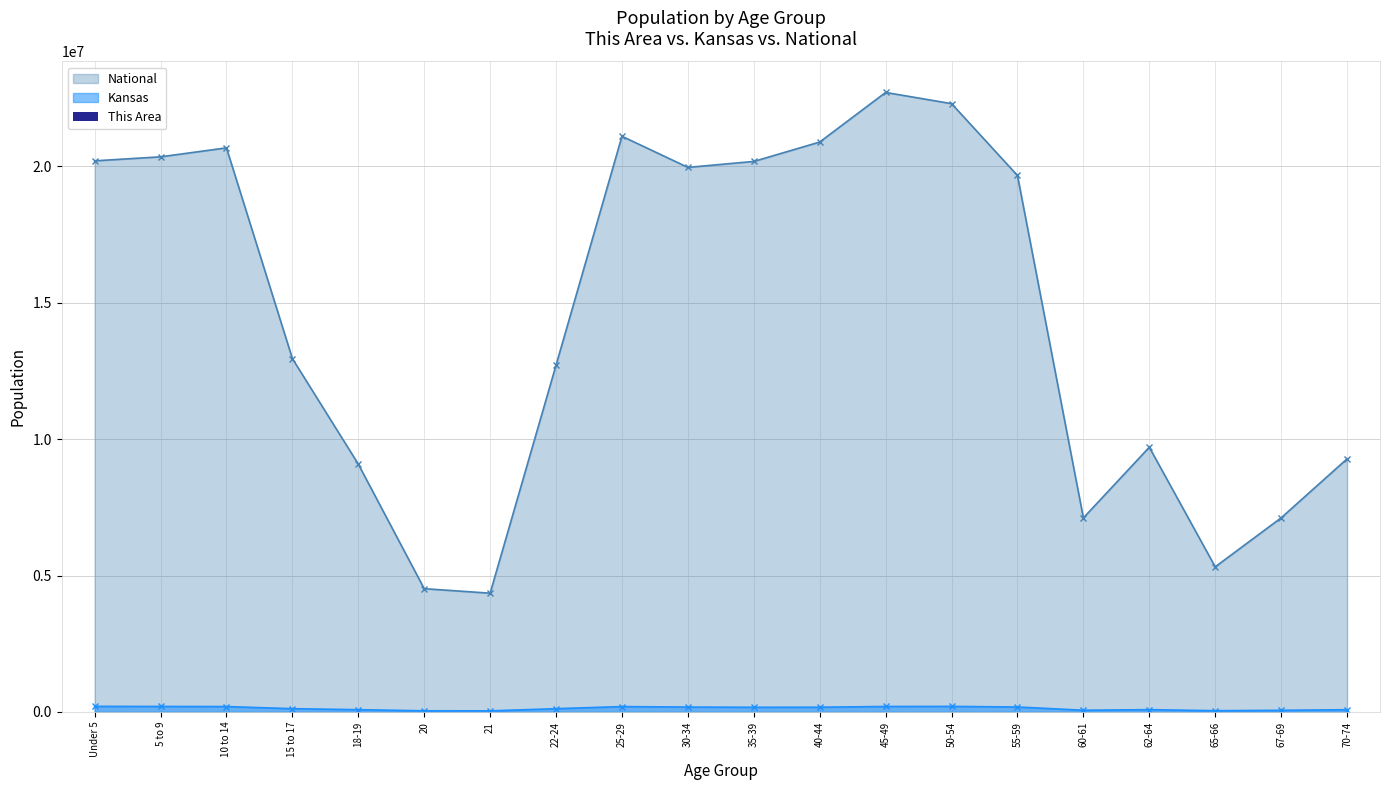

The chart shows a value of 171 at Under 5. True or false?

True